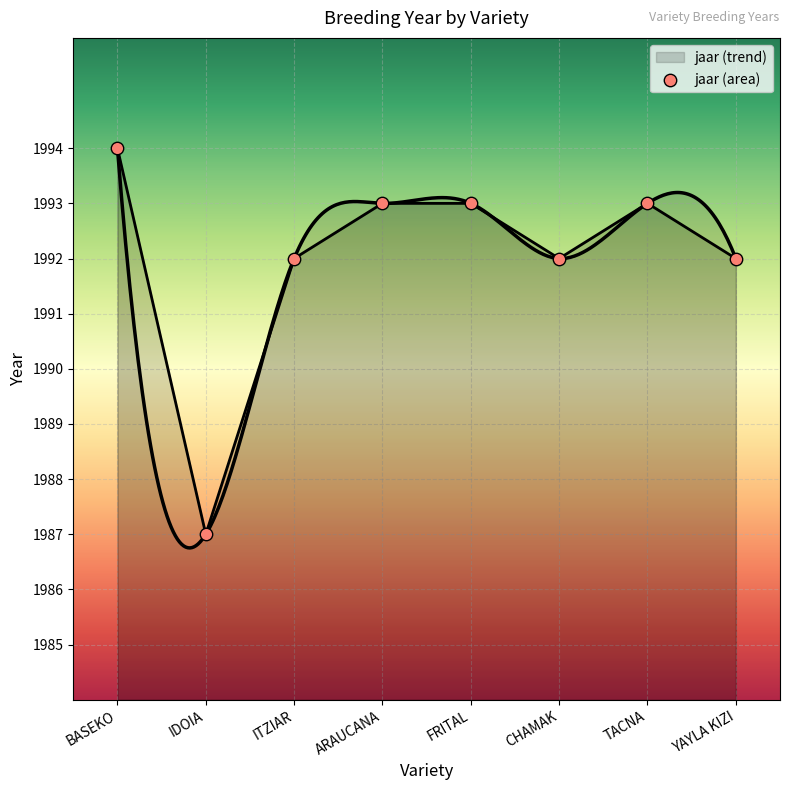

Between ITZIAR and FRITAL, which is larger?

FRITAL